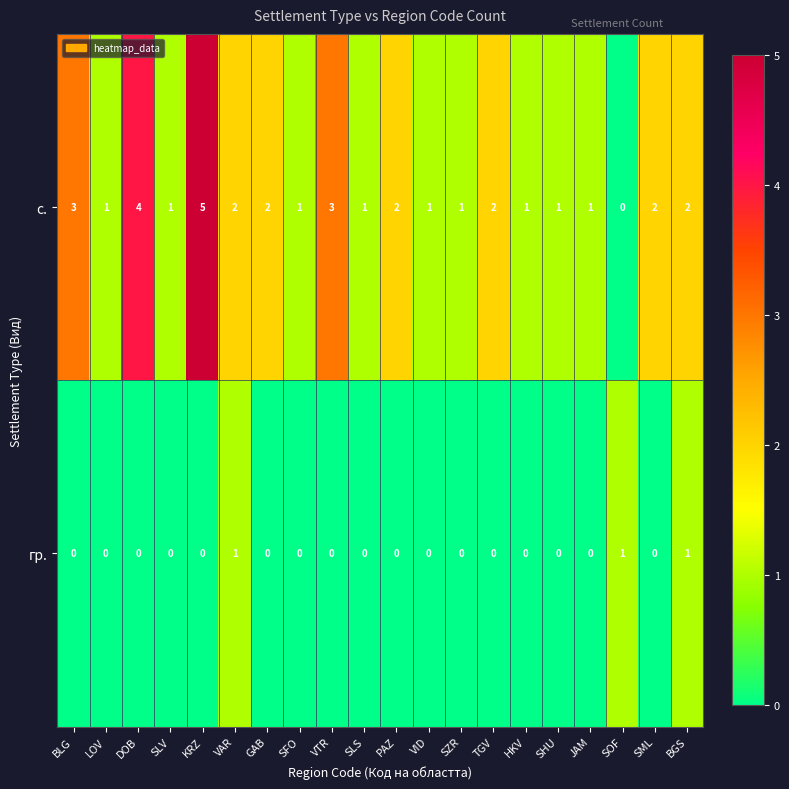

List the series in order of their peak value, lowest first.

гр., с.